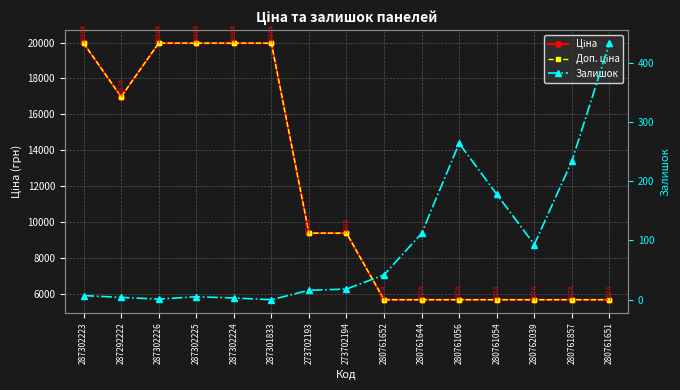

Reading right to left, list all the values displayed in this chart.

Ціна: 5673.8	5673.8	5673.8	5673.8	5673.8	5673.8	5673.8	9384.0	9384.0	19964.2	19964.2	19964.2	19964.2	16976.3	19964.2
Доп. ціна: 5673.8	5673.8	5673.8	5673.8	5673.8	5673.8	5673.8	9384.0	9384.0	19964.2	19964.2	19964.2	19964.2	16976.3	19964.2
Залишок: 433.0	234.0	93.0	178.0	264.0	112.0	42.0	18.0	16.0	0.0	3.0	5.0	1.0	4.0	7.0